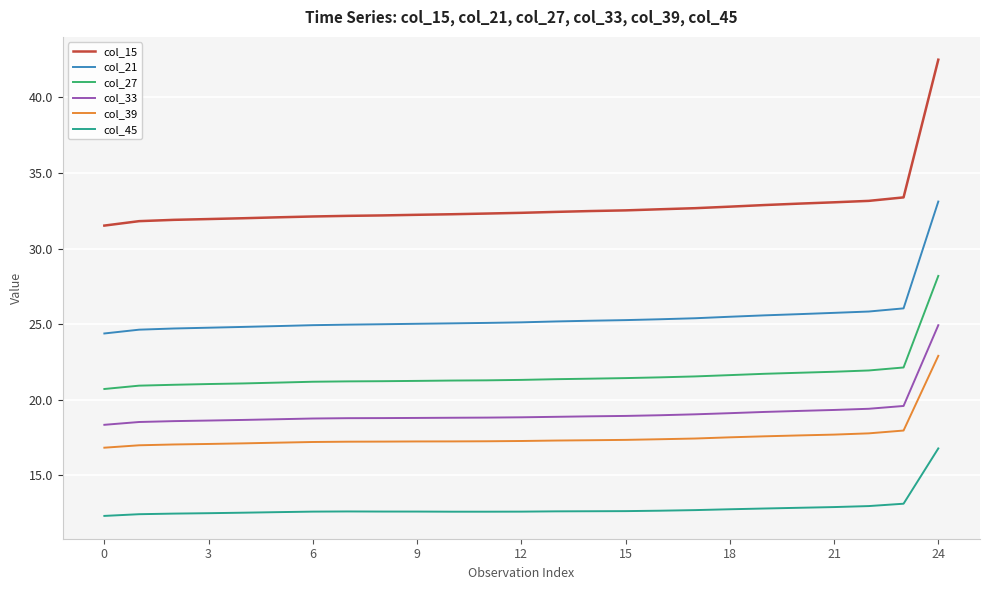

True or false: col_45 and col_39 intersect in this chart.

False